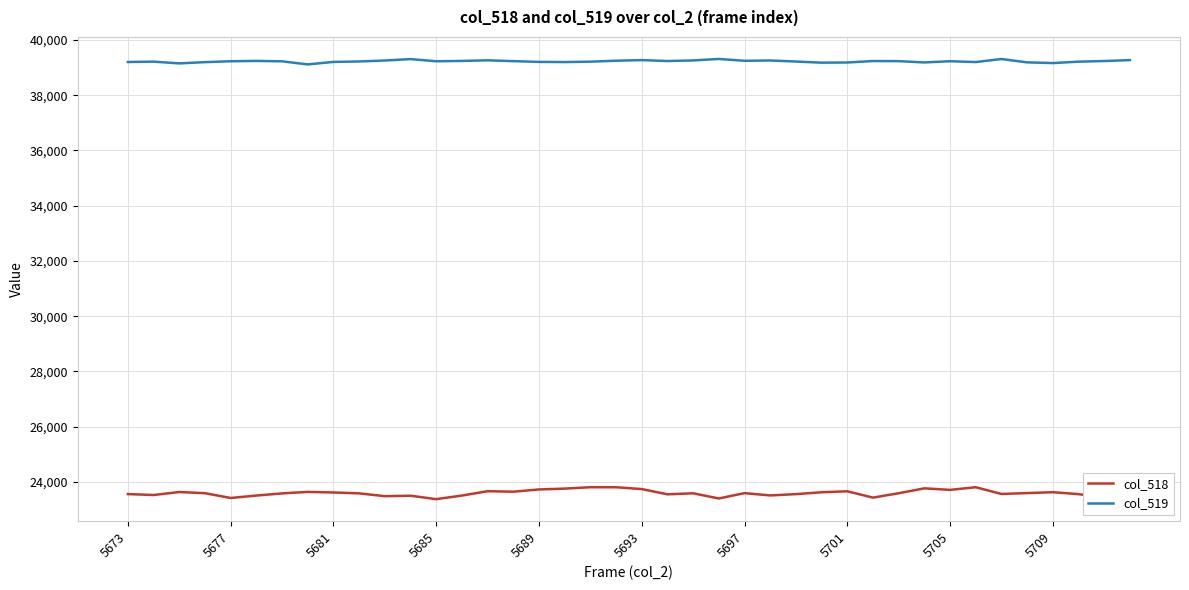

Which series has the largest total across all categories?

col_519